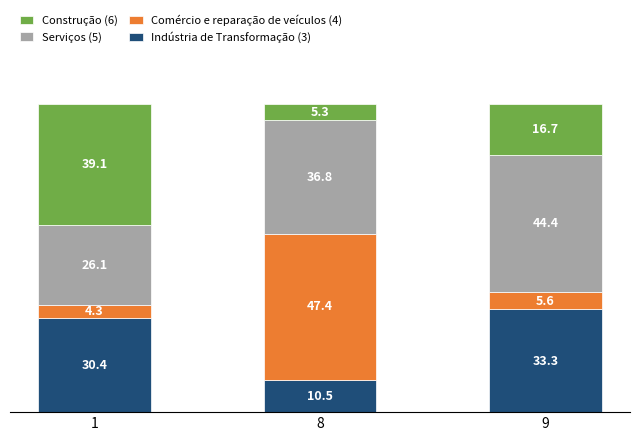

What is the sum of the Indústria de Transformação (3) values at 8 and 9?

43.8